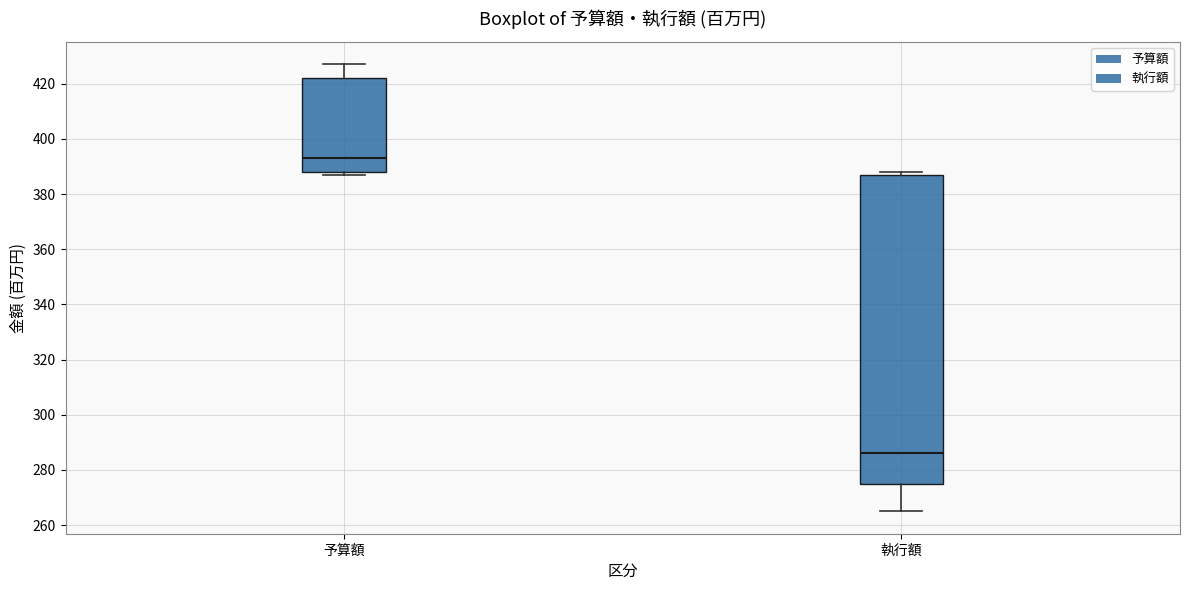

Which box is the tallest, from its lower edge to its upper edge?

執行額